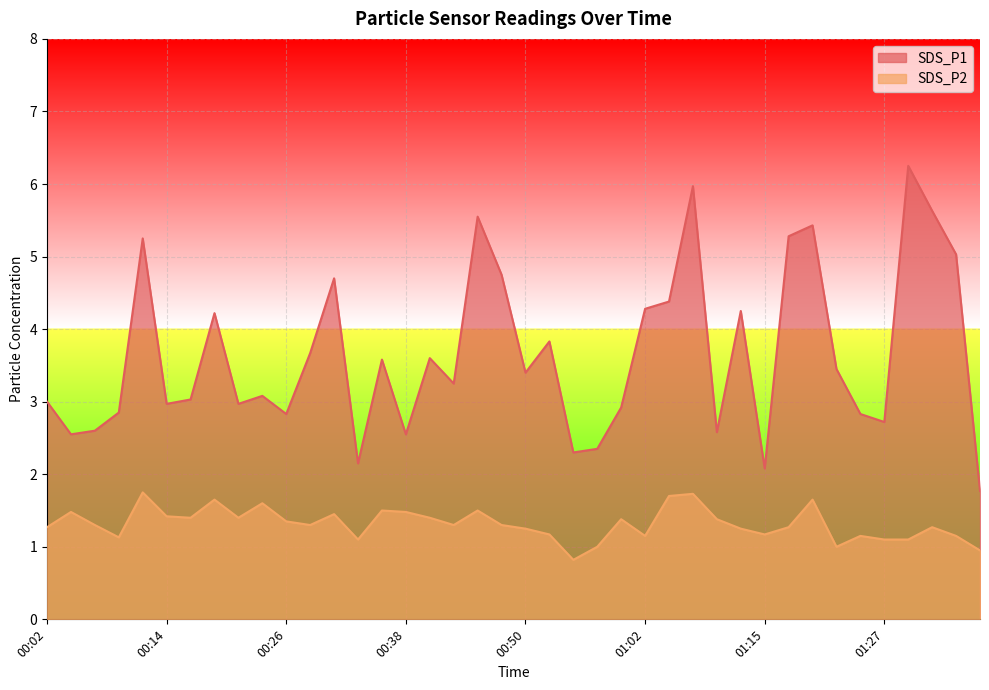

What is the total value across all series at 01:27?

3.8